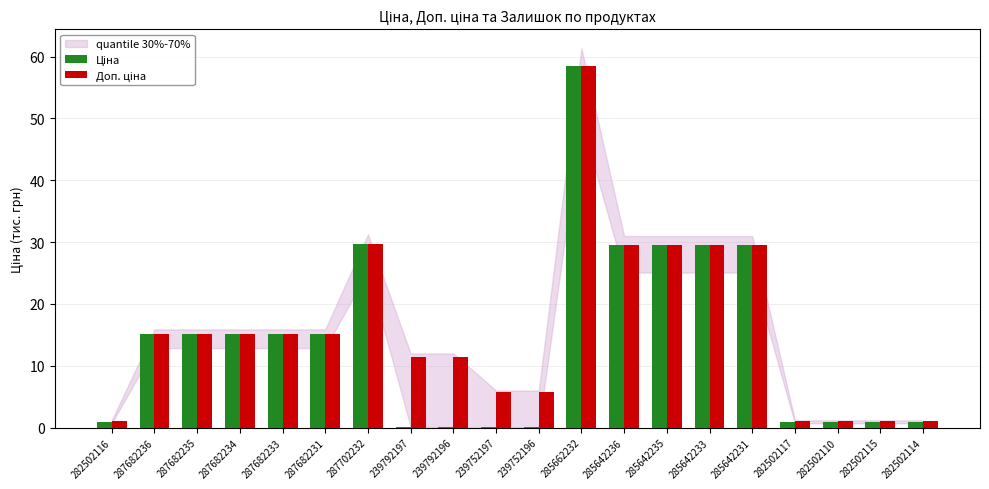

Are the bars horizontal?

No